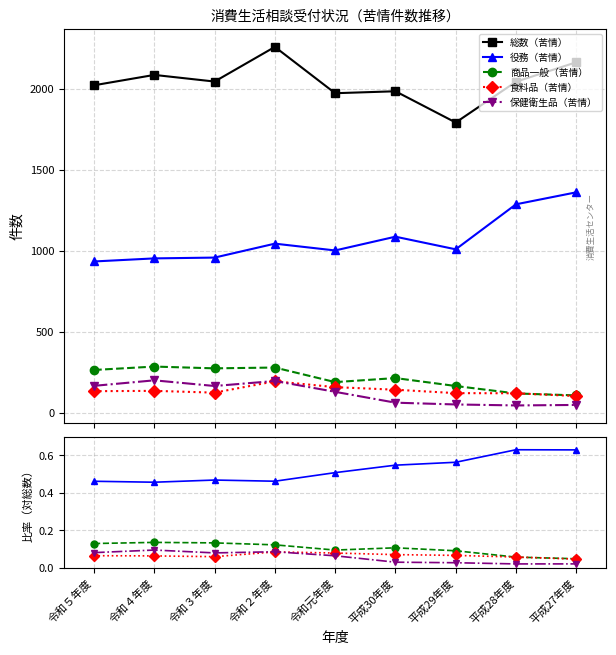

Where is 商品一般（苦情） nearest to the value 0?

平成27年度